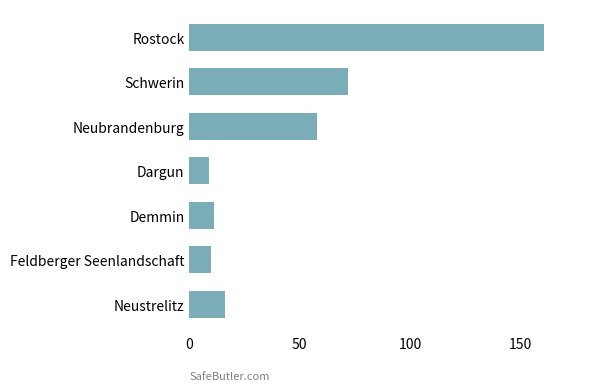

Reading top to bottom, transcribe all the data shown in this chart.

Rostock=161	Schwerin=72	Neubrandenburg=58	Dargun=9	Demmin=11	Feldberger Seenlandschaft=10	Neustrelitz=16